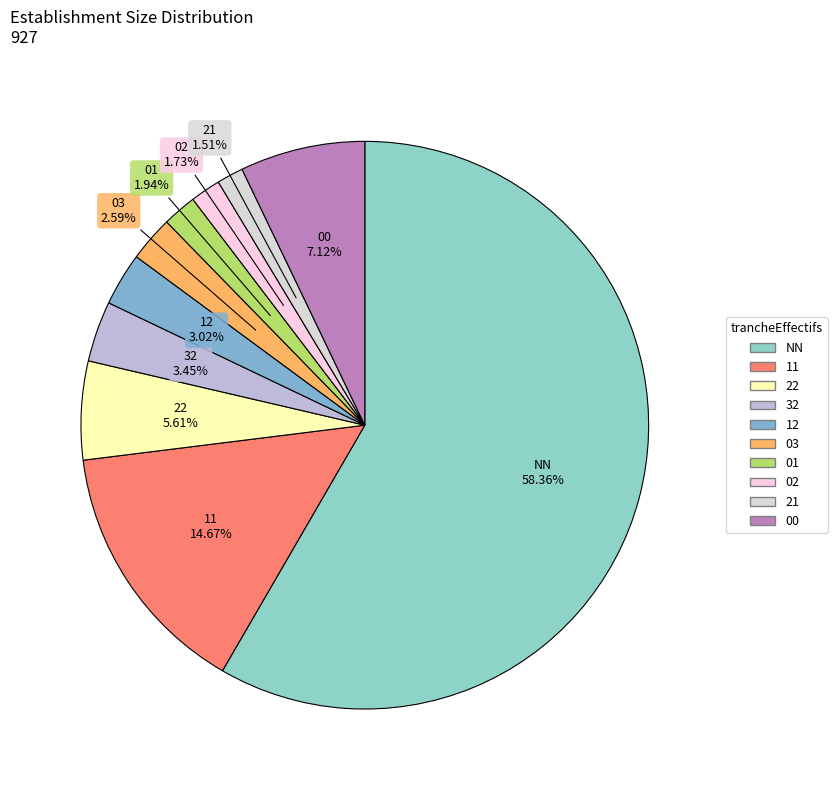

To the nearest percent, what percentage of the pie is 21?

2%